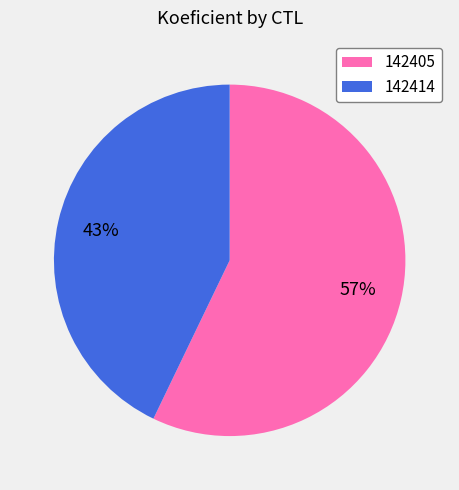

How many segments does this pie chart have?

2